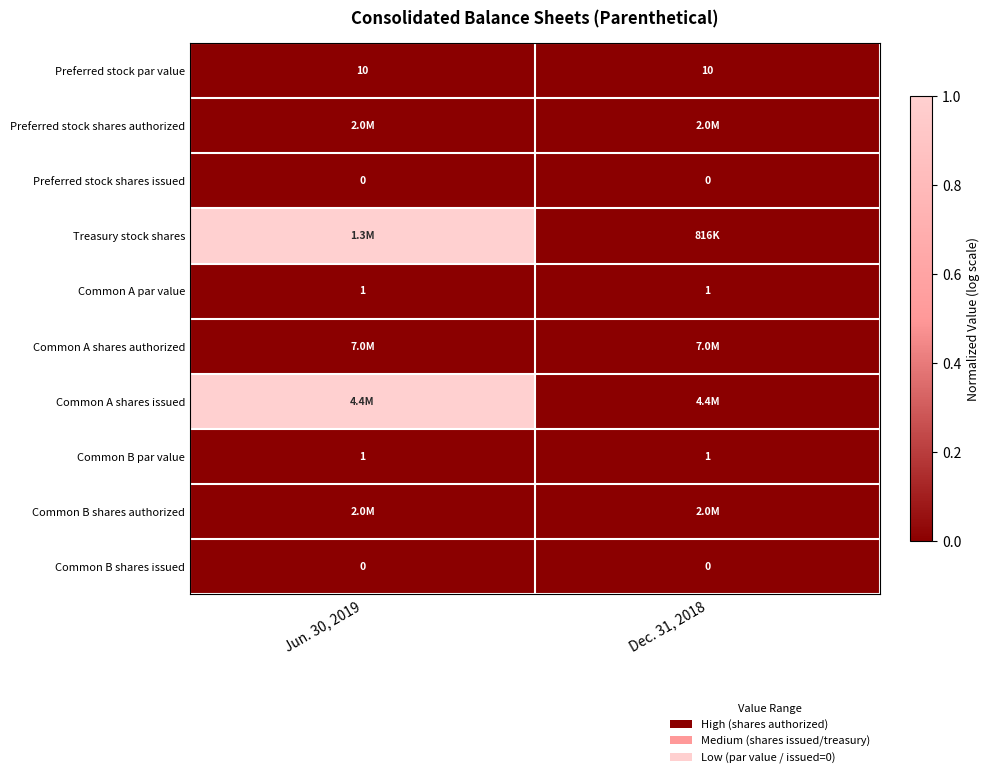

How many distinct data groups are displayed?

10